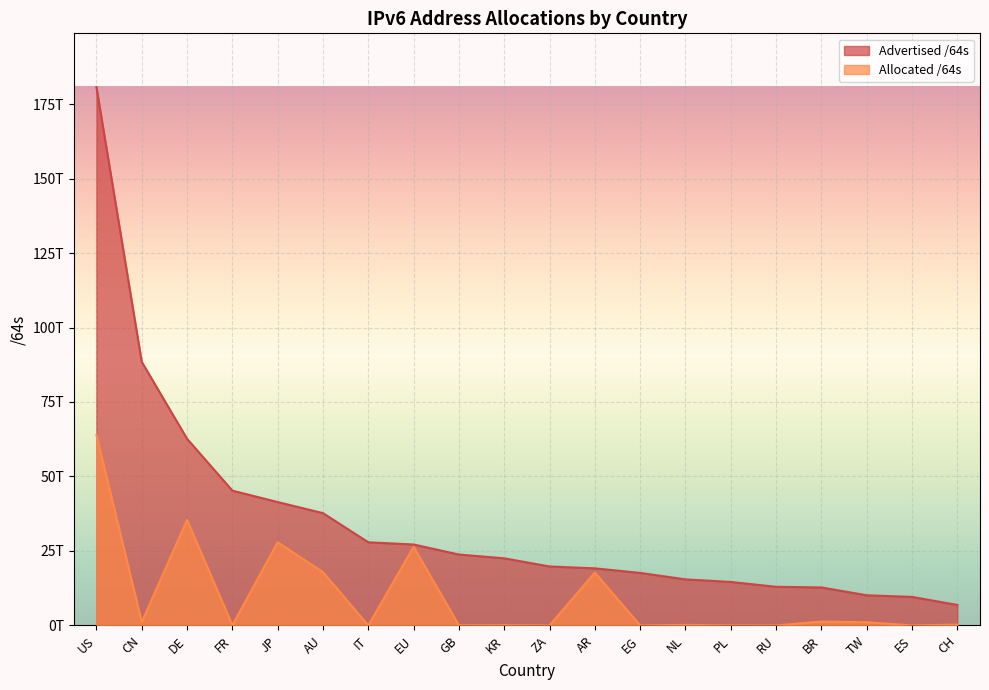

What position from the right is AU?

15